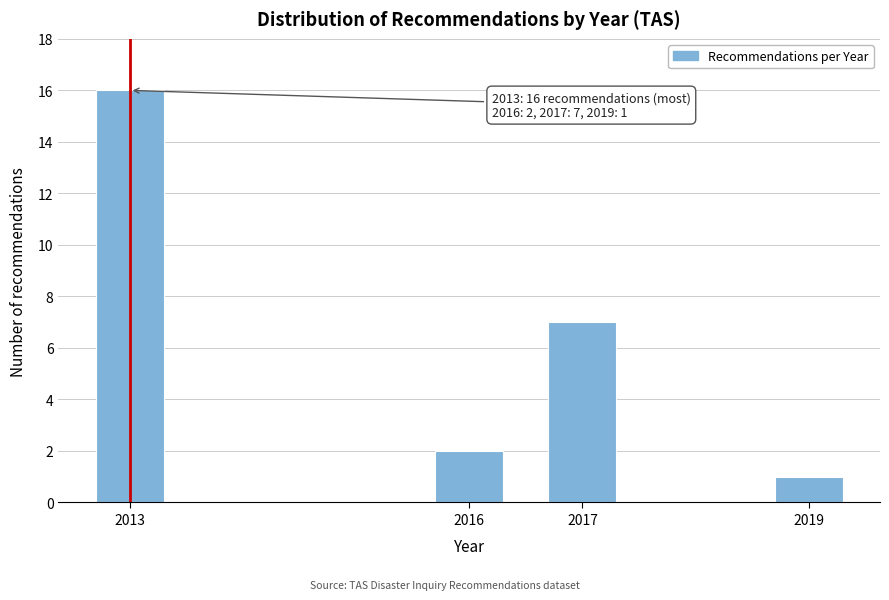

Reading left to right, list all the values displayed in this chart.

2013=16	2016=2	2017=7	2019=1